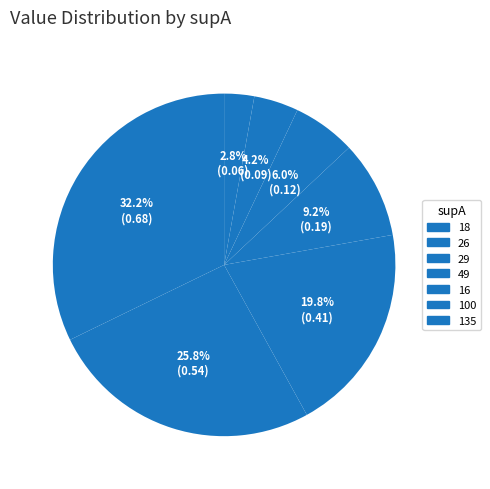

How many slices are in this pie chart?

7